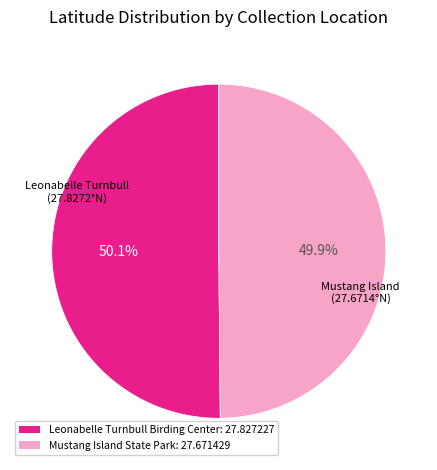

Is there any slice that represents more than half of the pie?

Yes